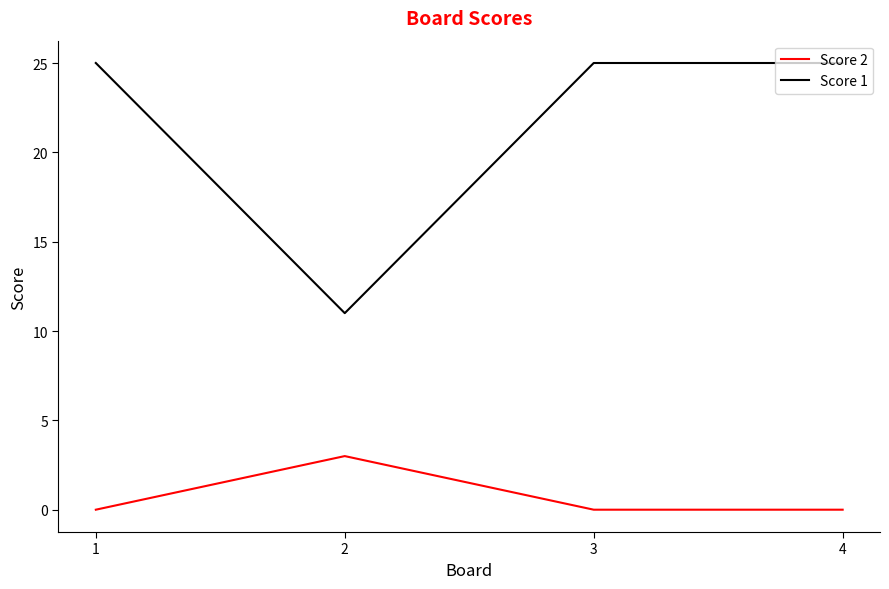

True or false: Score 2 and Score 1 cross at least once.

False